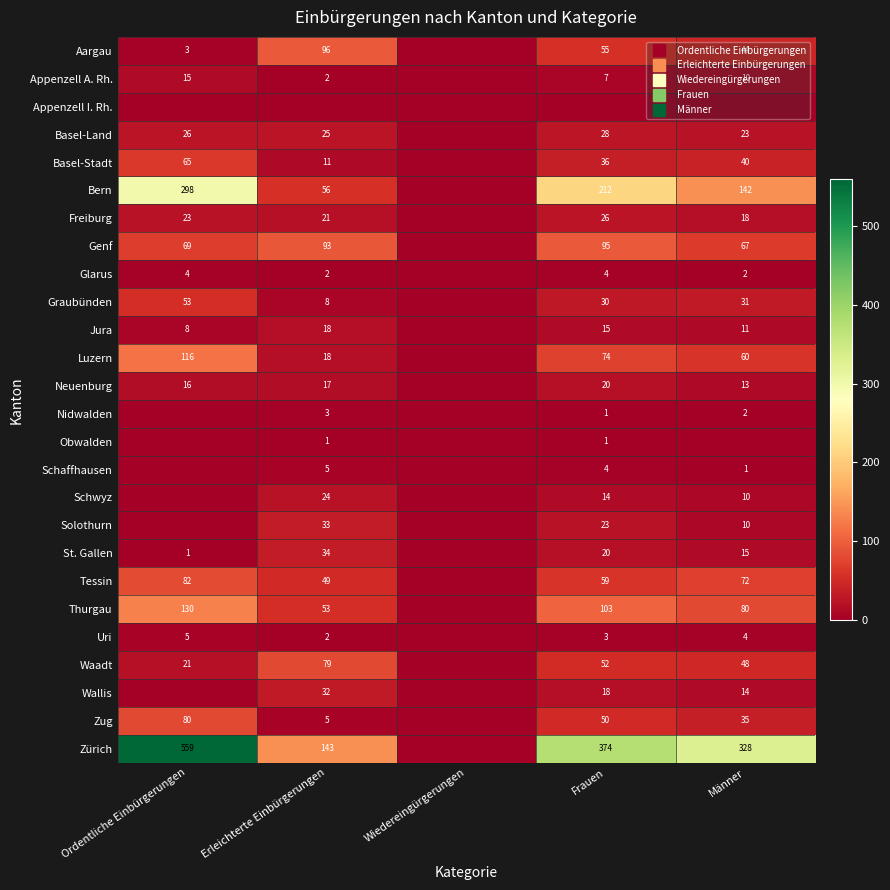

Between Männer and Erleichterte Einbürgerungen, which is larger?

Erleichterte Einbürgerungen